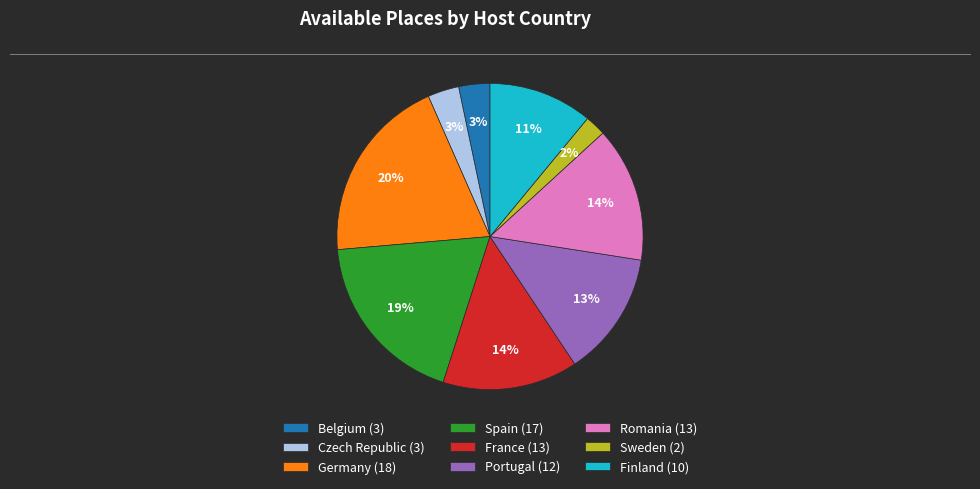

Which slice is the smallest?

Sweden (2)